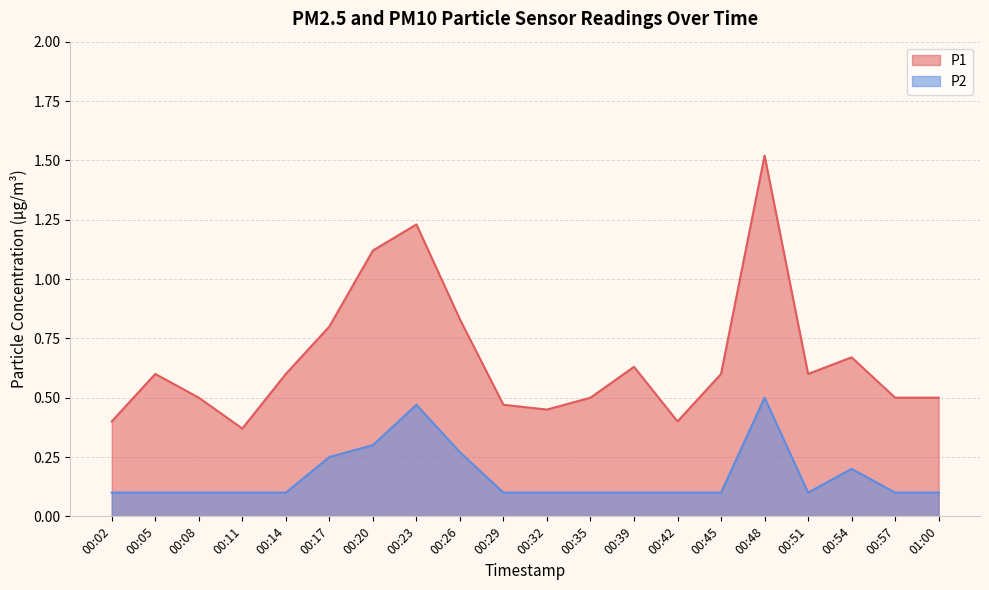

Is it true that P1 equals 0.5 at 01:00?

True